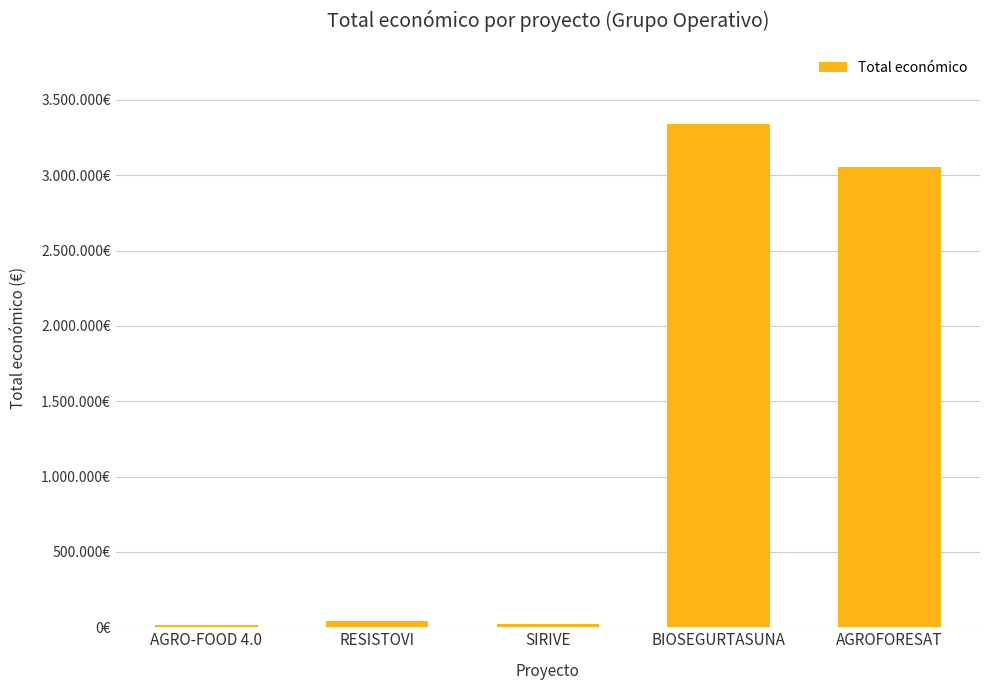

Rank the categories by value from lowest to highest.

AGRO-FOOD 4.0, SIRIVE, RESISTOVI, AGROFORESAT, BIOSEGURTASUNA